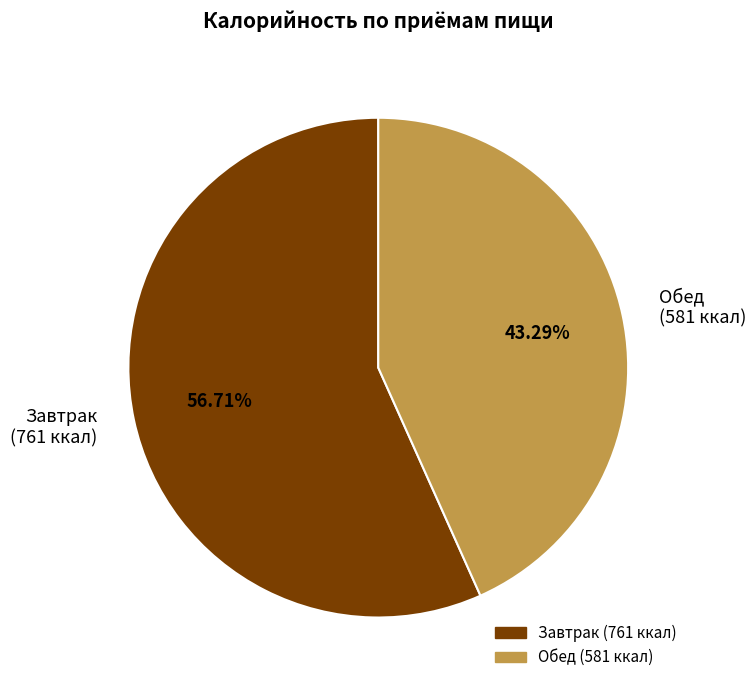

To the nearest percent, what is the average slice percentage?

50%